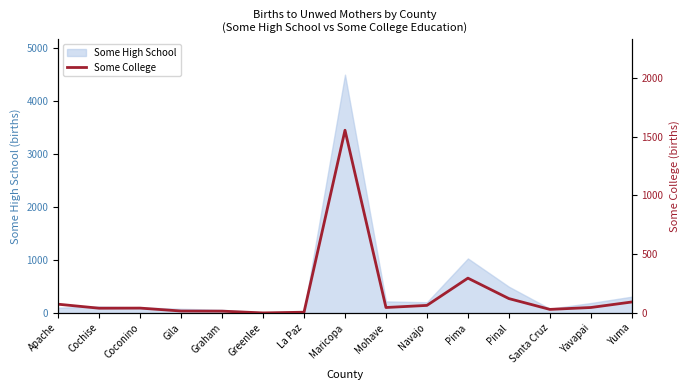

The Some High School series shows 357 at Navajo. True or false?

False